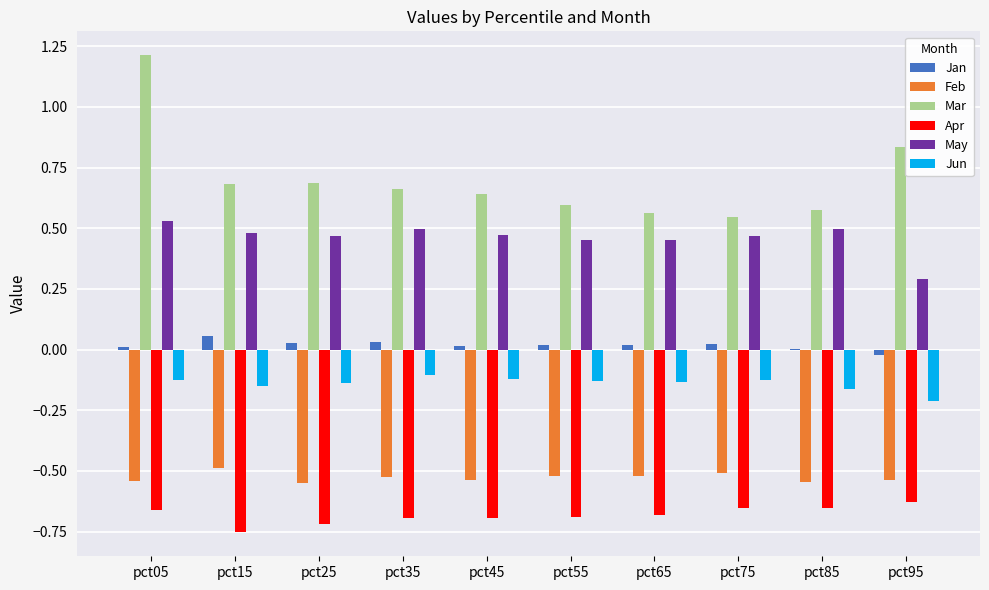

Which series has the largest range (max minus min)?

Mar